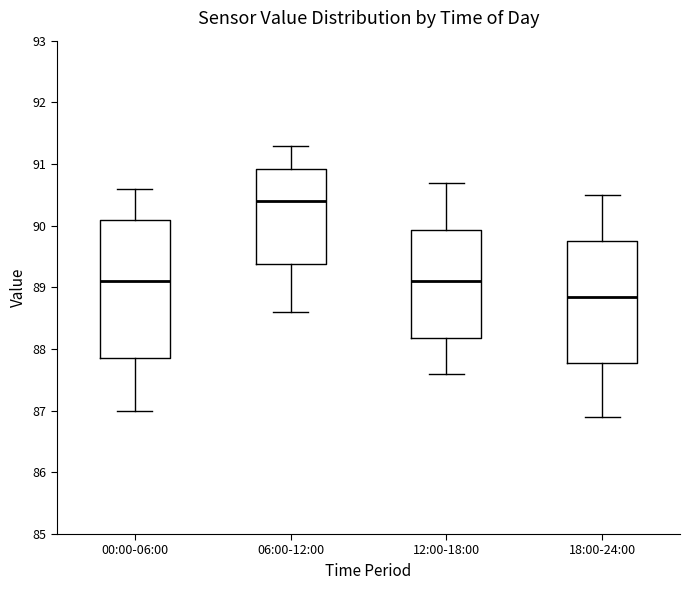

Reading left to right, read every box against the y-axis: the position of its median line, the range the box covers, and the ends of its whiskers. The values are not printed on the chart, so give them approximately, as read against the axis.

00:00-06:00: median 89.1, box 87.9 to 90.1, whiskers 87.0 to 90.6
06:00-12:00: median 90.4, box 89.4 to 90.9, whiskers 88.6 to 91.3
12:00-18:00: median 89.1, box 88.2 to 89.9, whiskers 87.6 to 90.7
18:00-24:00: median 88.9, box 87.8 to 89.8, whiskers 86.9 to 90.5